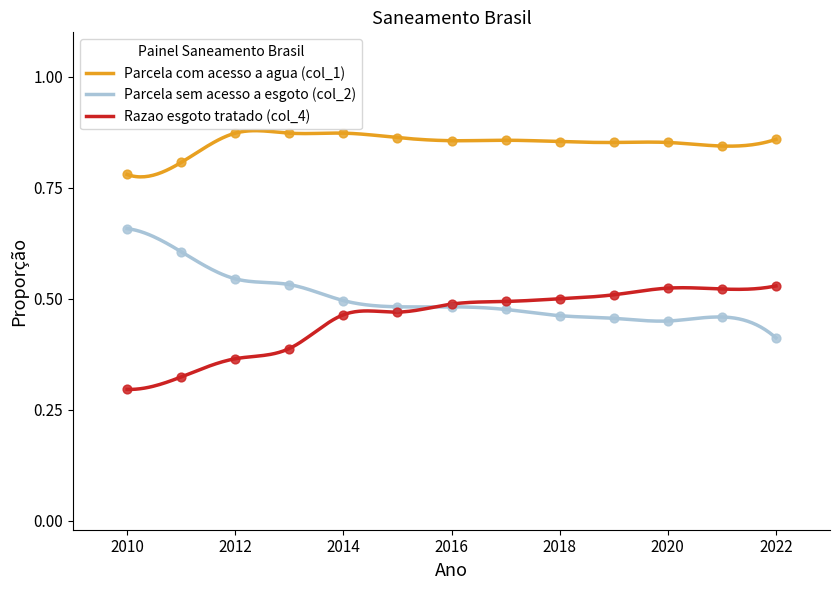

What are all the series names shown in the legend?

Parcela com acesso a agua (col_1), Parcela sem acesso a esgoto (col_2), Razao esgoto tratado (col_4)